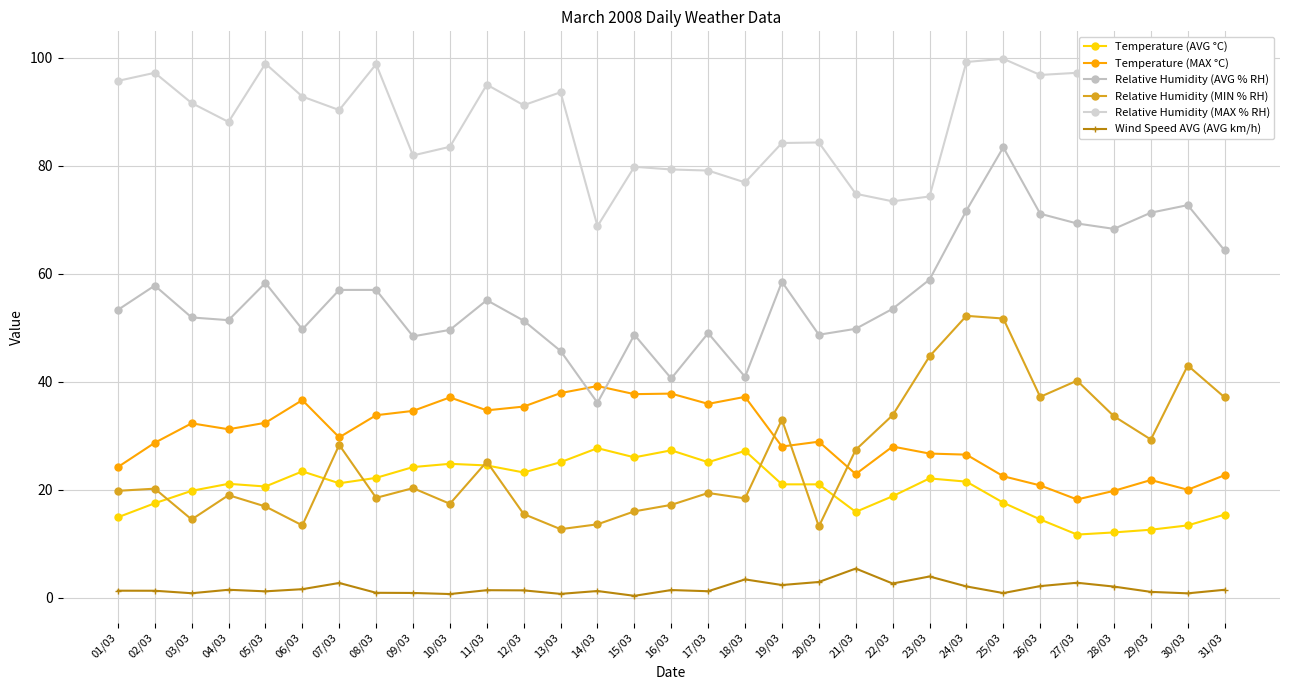

The Temperature (MAX °C) series shows 19.4 at 14/03. True or false?

False